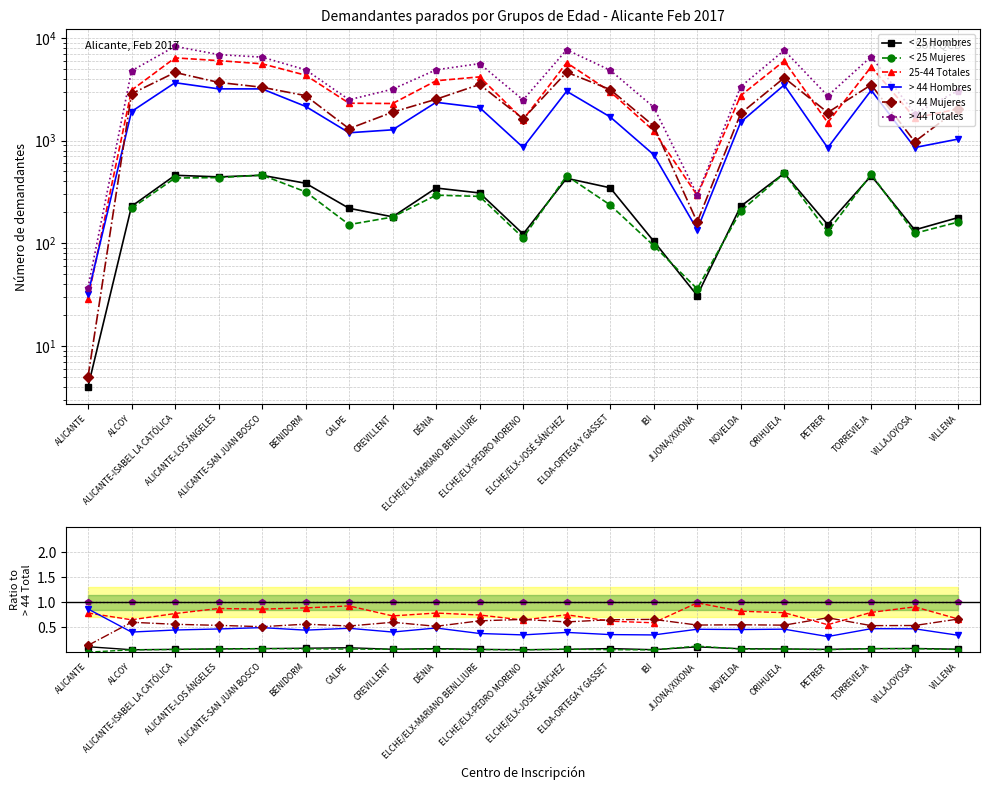

Which category has the lowest value across all series?

ALICANTE